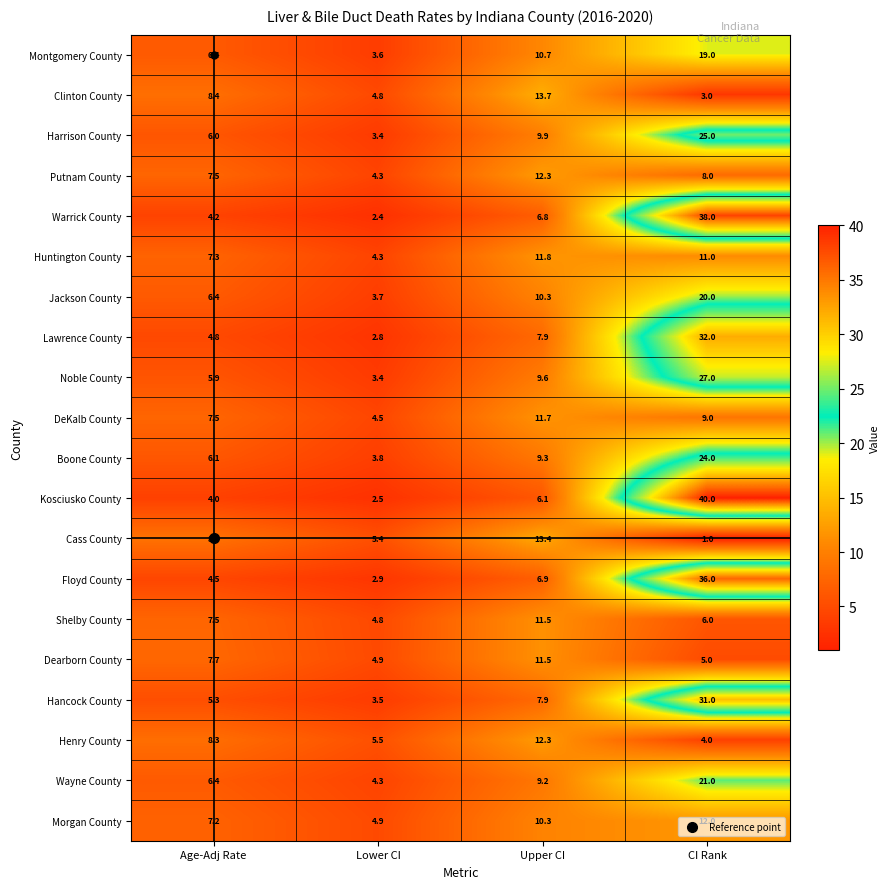

True or false: Warrick County has a value of 4.2 at Age-Adj Rate.

True